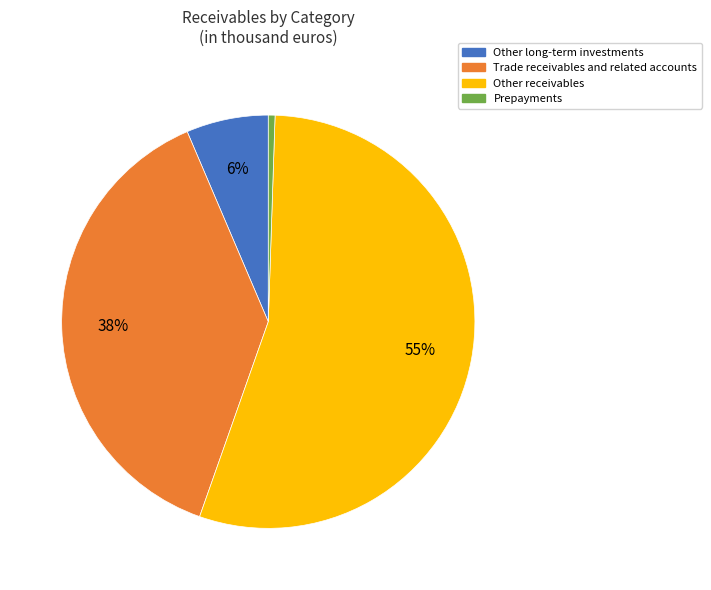

To the nearest percent, what is the difference between the largest and smallest slice percentages?

54%